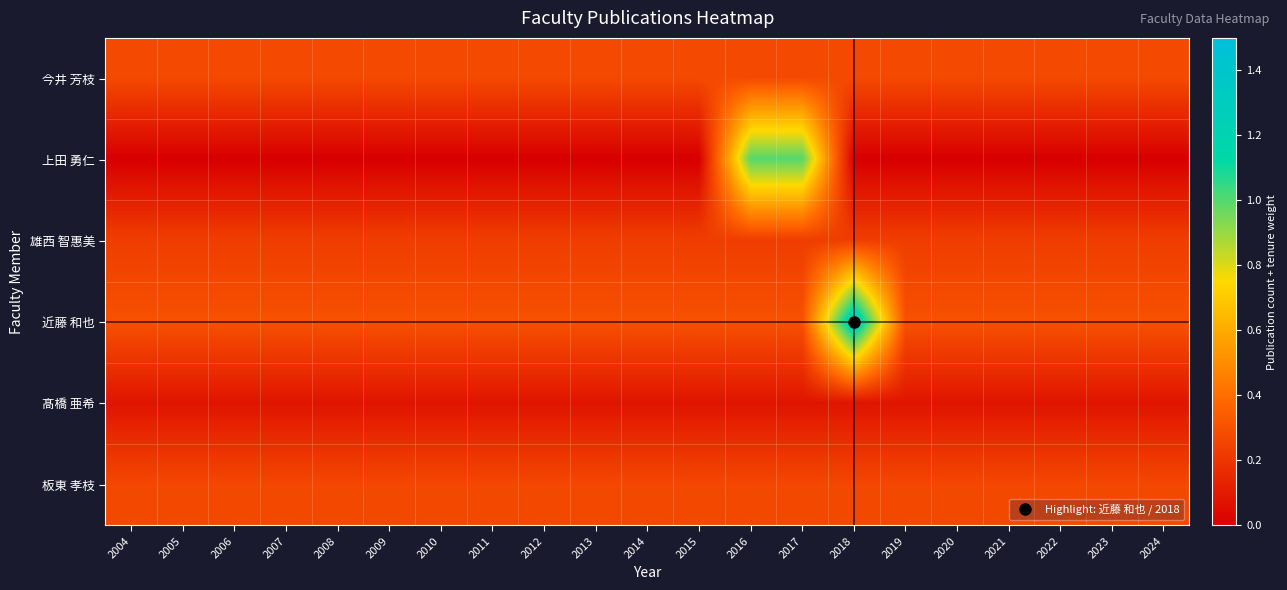

List the series in order of their peak value, lowest first.

髙橋 亜希, 雄西 智惠美, 板東 孝枝, 今井 芳枝, 上田 勇仁, 近藤 和也